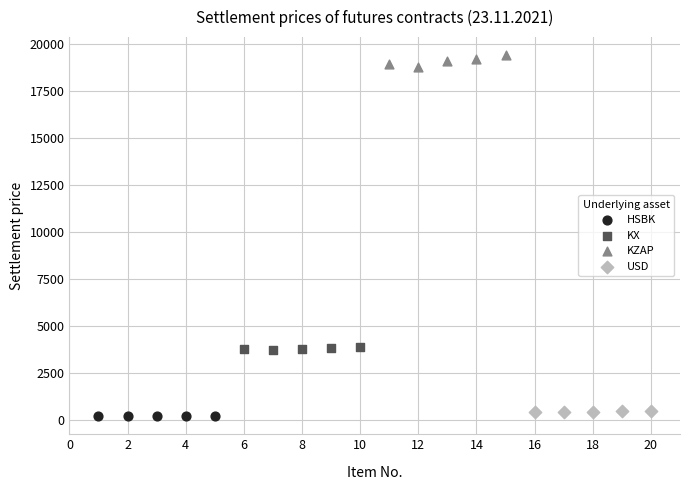

Which series reaches the maximum Y coordinate?

KZAP